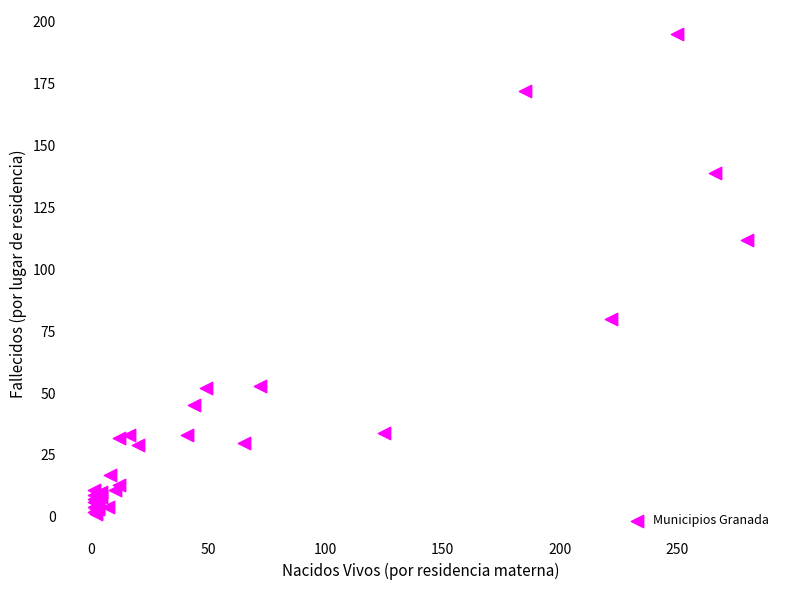

What Y value in the scatter plot is closest to 98?

112